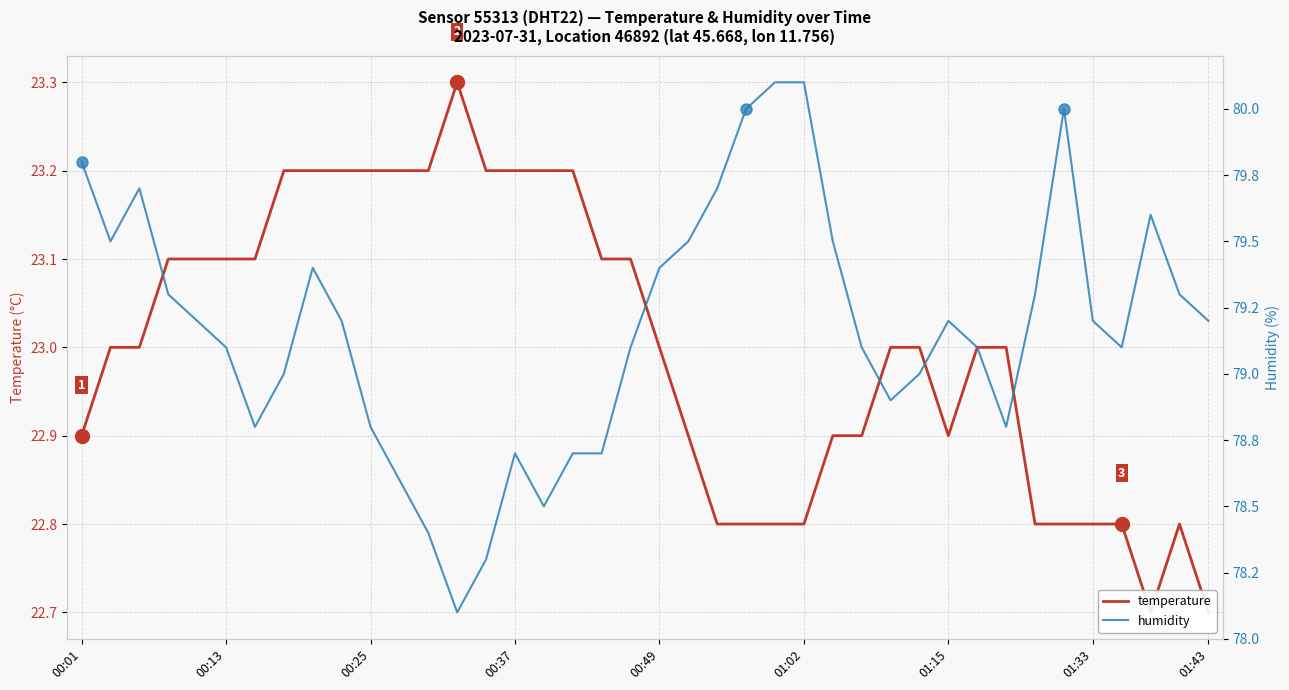

How many lines are shown in the chart?

2